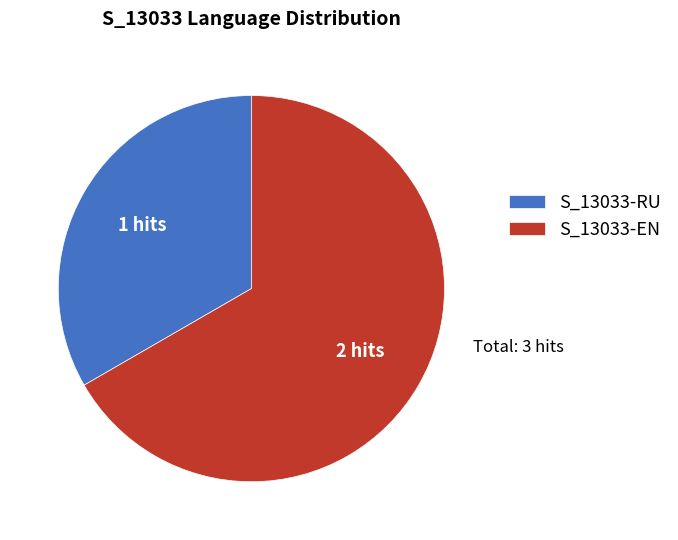

Approximately how many times larger is the value at S_13033-RU compared to S_13033-EN?

0.5